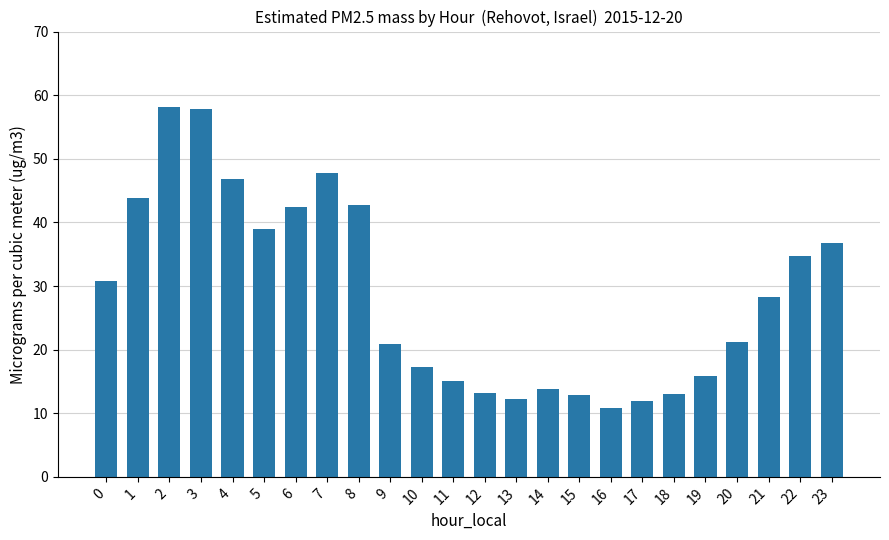

Between 5 and 6, which is larger?

6